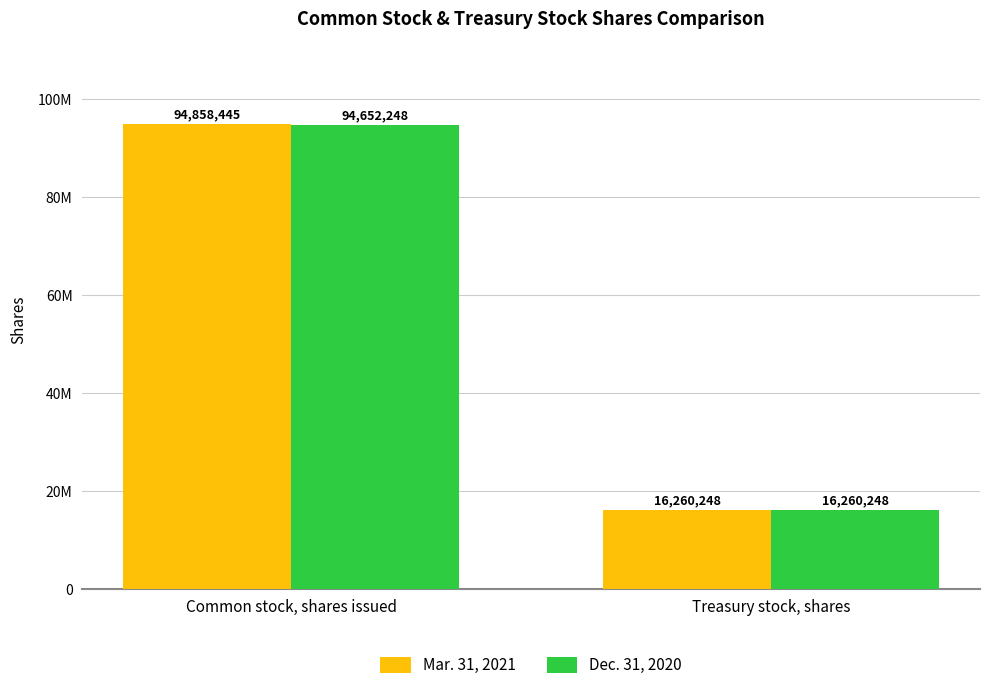

Does the chart contain any negative values?

No